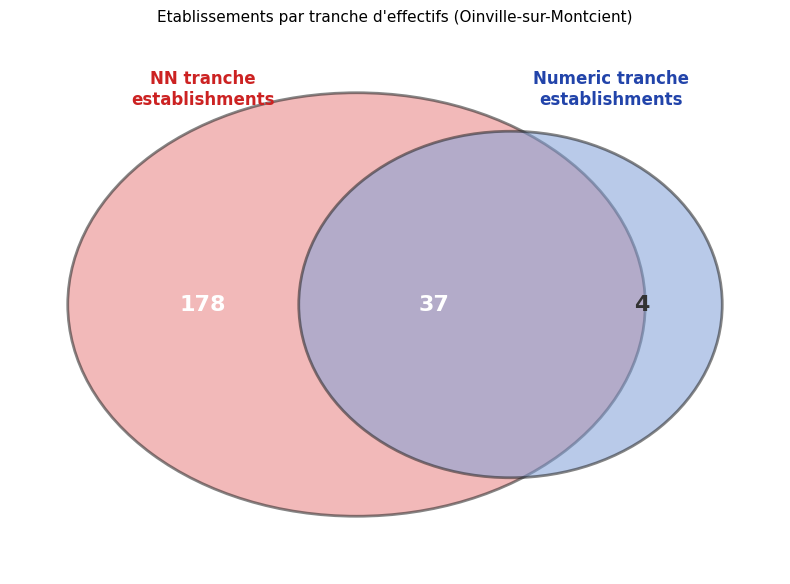

Is  the majority of the pie?

No